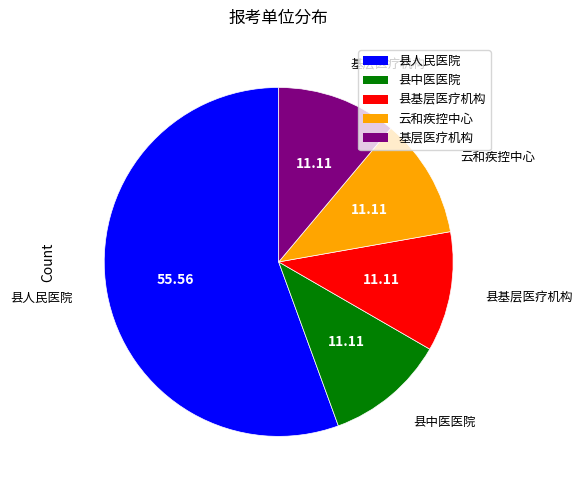

True or false: 县基层医疗机构 accounts for 11% of the total.

True